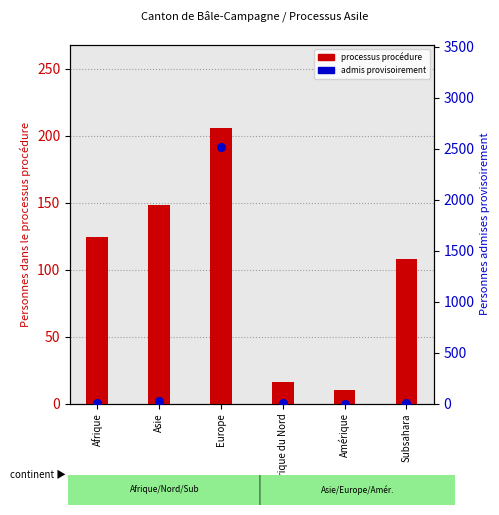

At which category is the sum across all series the highest?

Europe